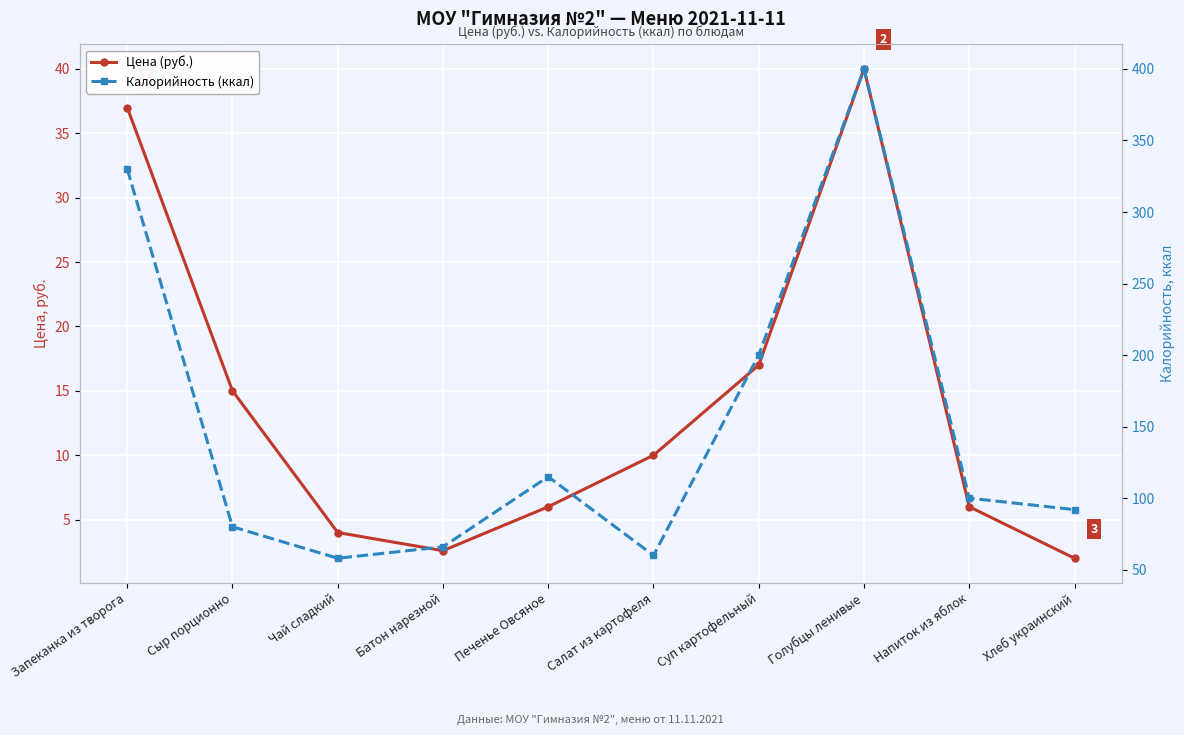

What is the difference between the Калорийность (ккал) values at Чай сладкий and Суп картофельный?

142.0